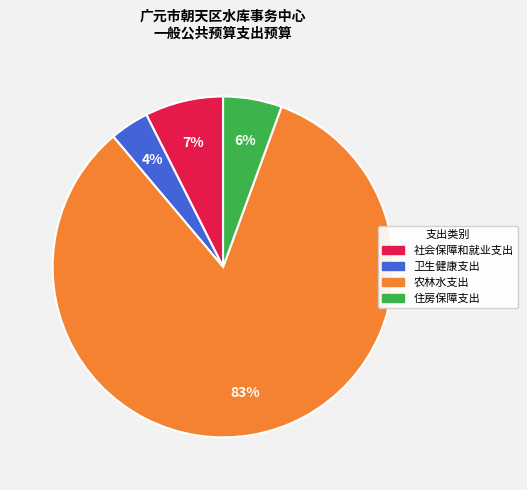

The 农林水支出 slice represents 75% of the pie. True or false?

False